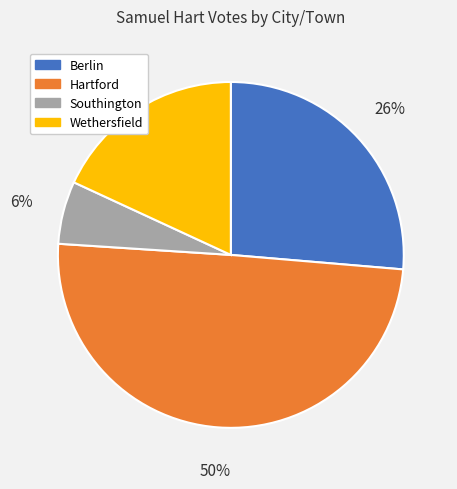

Combined, do Wethersfield and Berlin account for over 50%?

No